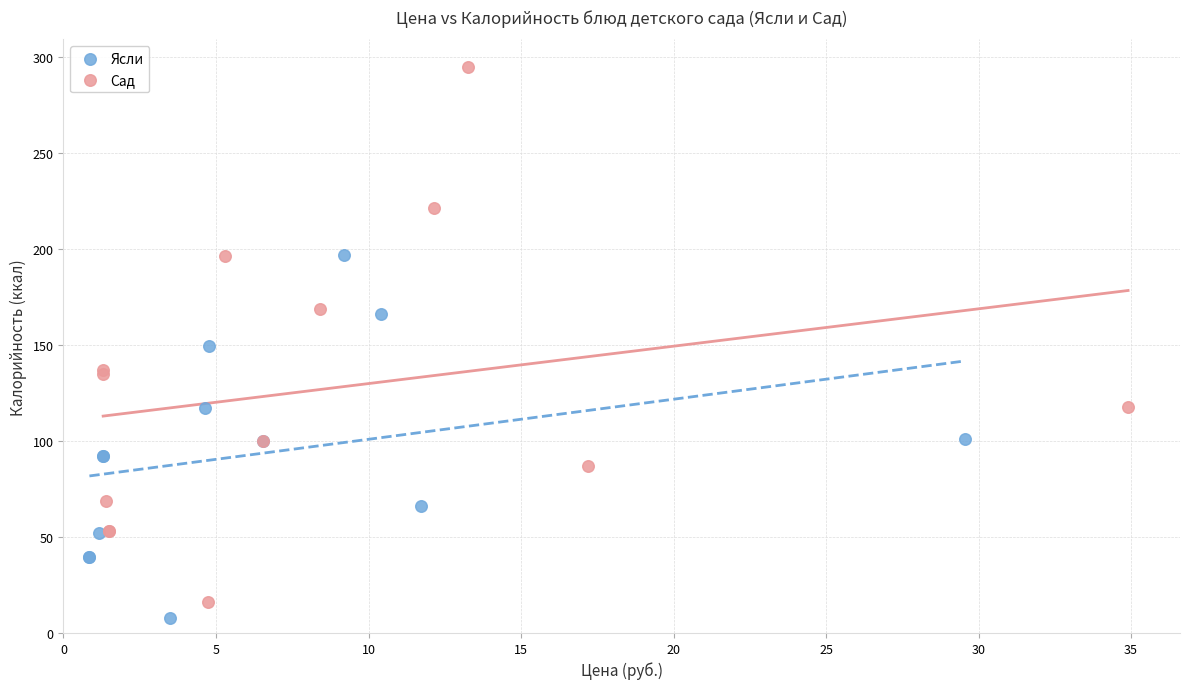

Which series has the largest Y range (max minus min)?

Сад